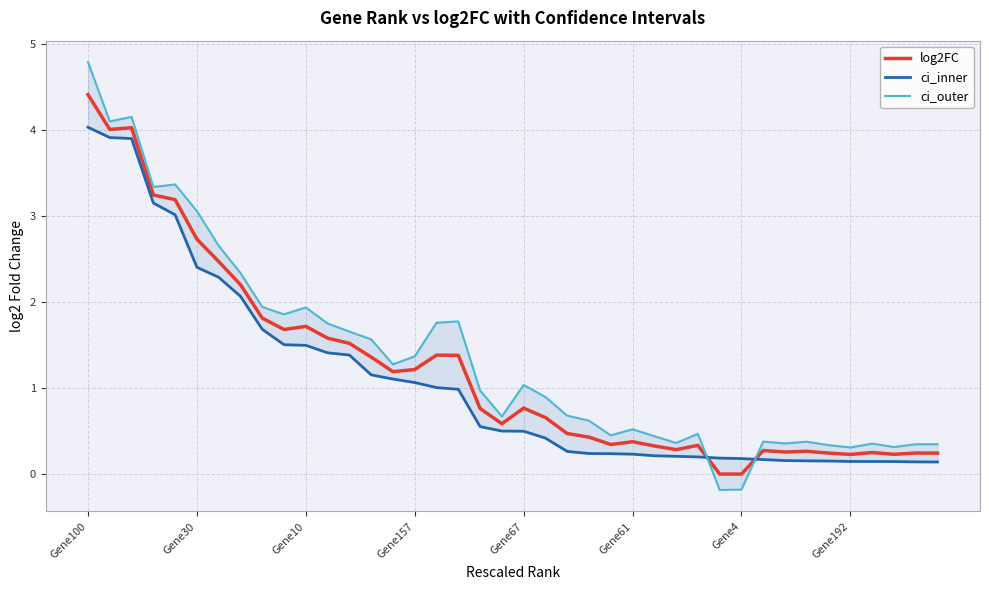

What position from the left is Gene4?

7